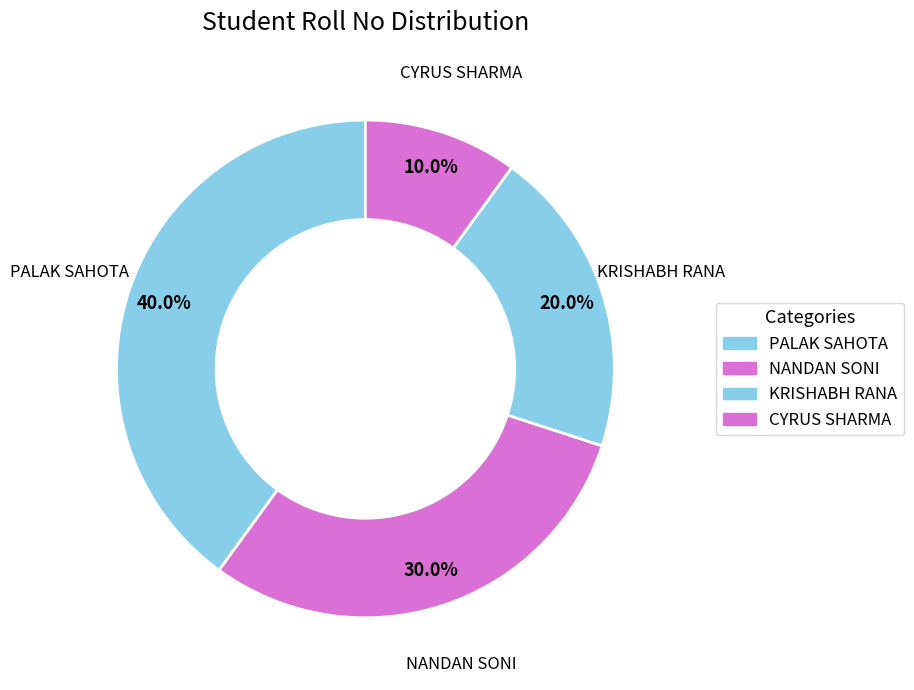

How many segments does this pie chart have?

4